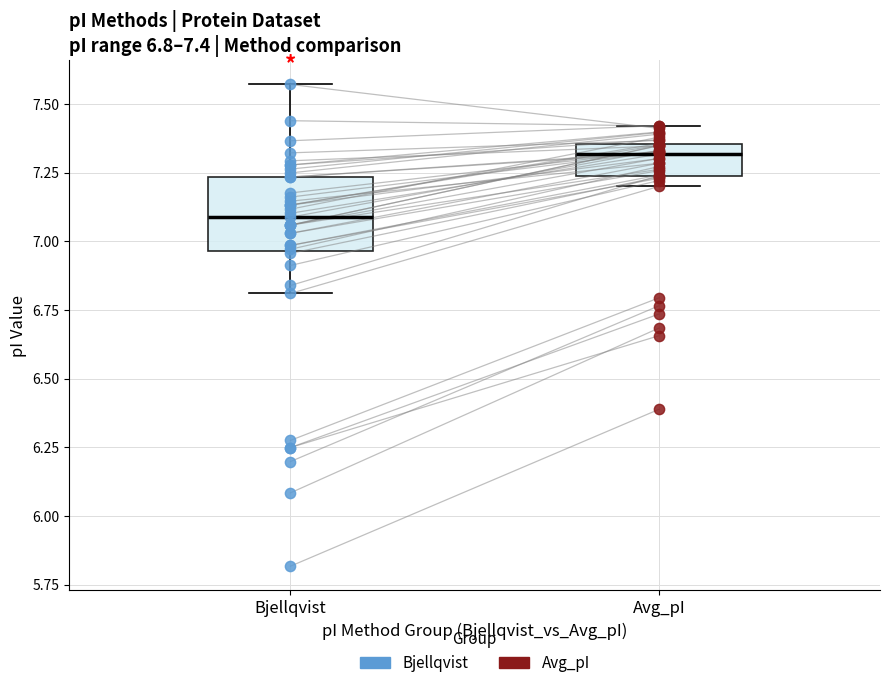

Comparing the boxes themselves (not the whiskers), which one is the tallest?

Bjellqvist